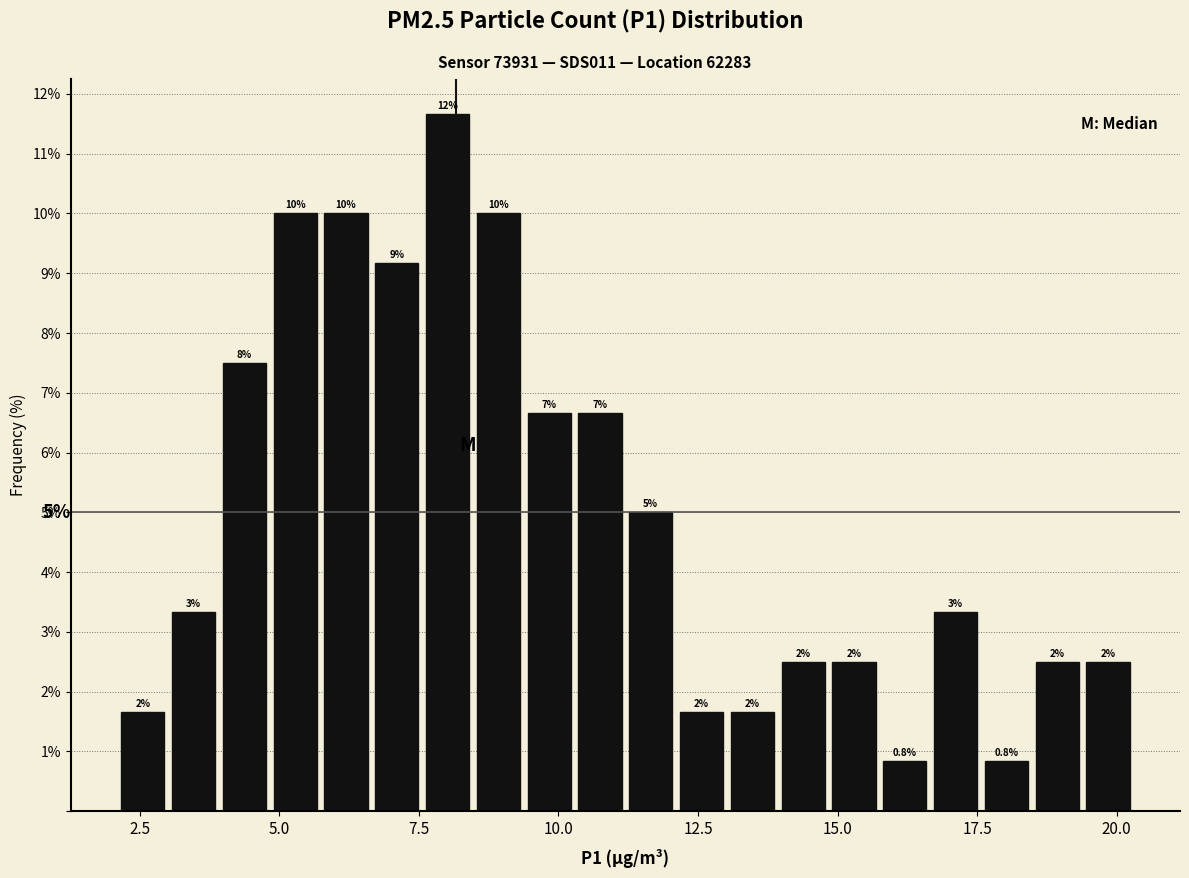

Around what value on the x-axis is the tallest bar? Give the approximate position of its centre, as read against the axis.

8.0